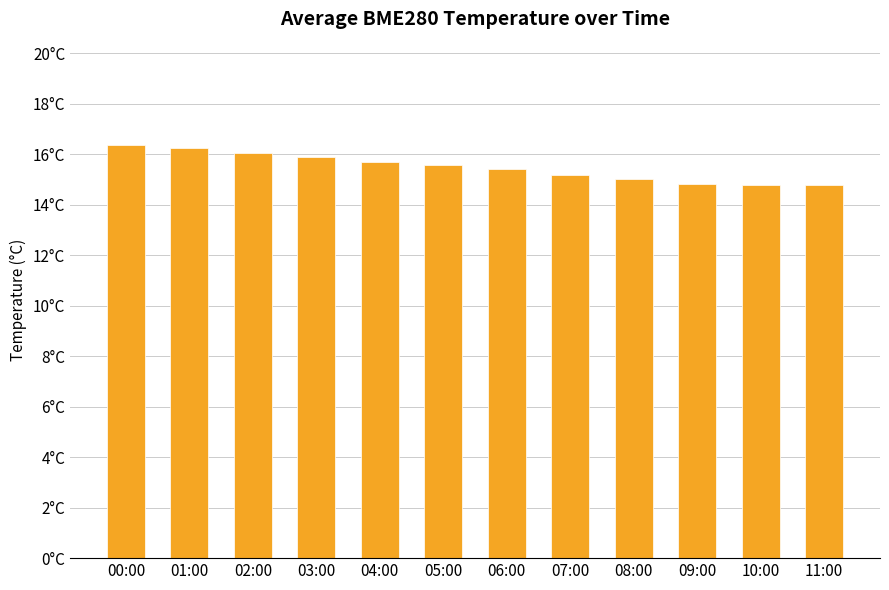

Are the bars horizontal?

No